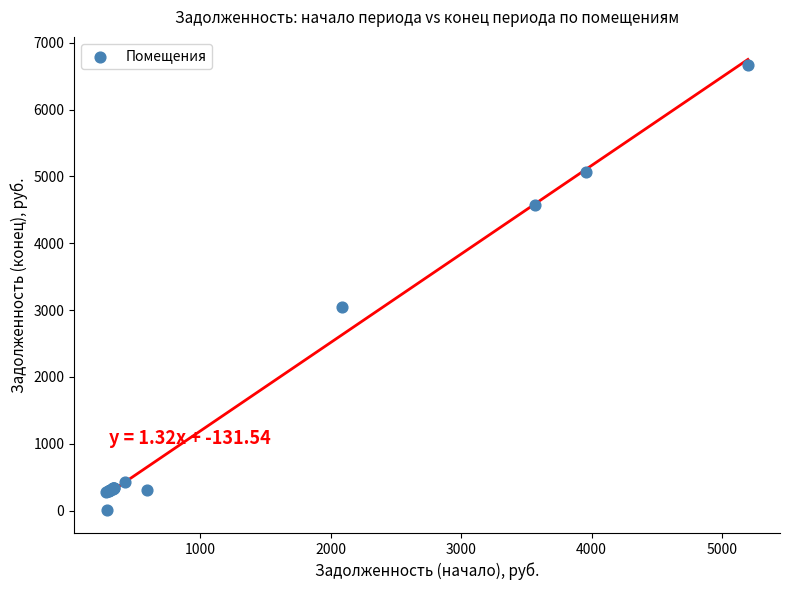

What Y value in the scatter plot is closest to 3330?

3040.7